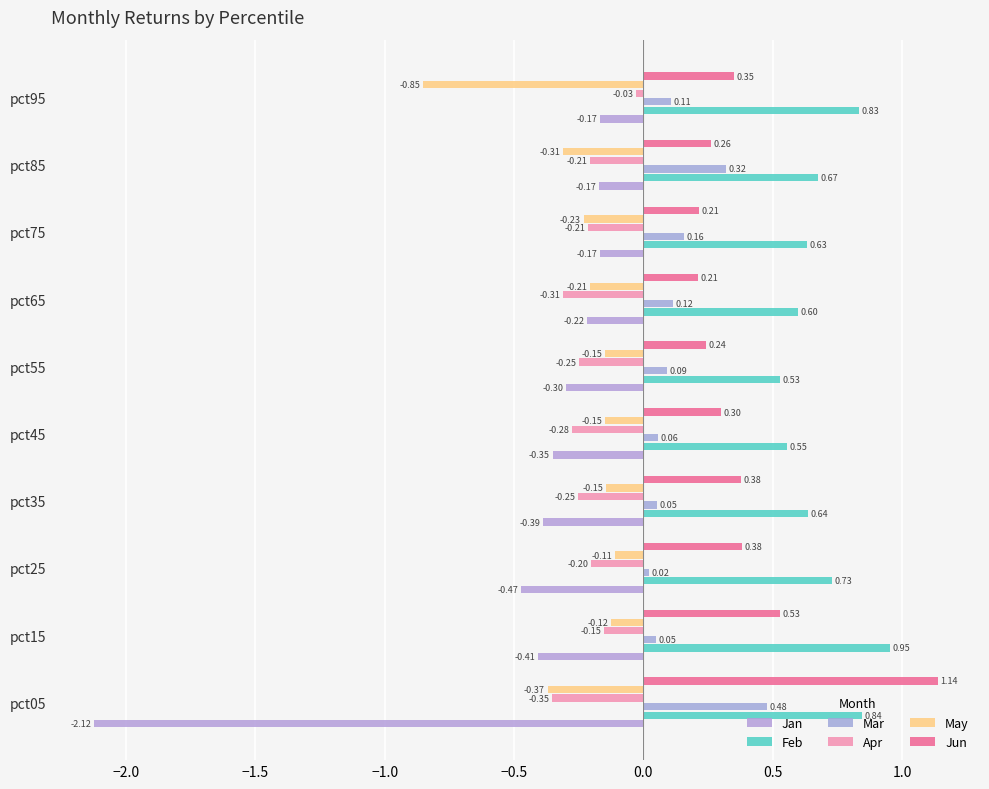

Reading right to left, transcribe all the data shown in this chart.

Jan: -0.2	-0.2	-0.2	-0.2	-0.3	-0.4	-0.4	-0.5	-0.4	-2.1
Feb: 0.8	0.7	0.6	0.6	0.5	0.6	0.6	0.7	1.0	0.8
Mar: 0.1	0.3	0.2	0.1	0.1	0.1	0.1	0.0	0.0	0.5
Apr: -0.0	-0.2	-0.2	-0.3	-0.2	-0.3	-0.3	-0.2	-0.2	-0.4
May: -0.9	-0.3	-0.2	-0.2	-0.1	-0.1	-0.1	-0.1	-0.1	-0.4
Jun: 0.3	0.3	0.2	0.2	0.2	0.3	0.4	0.4	0.5	1.1